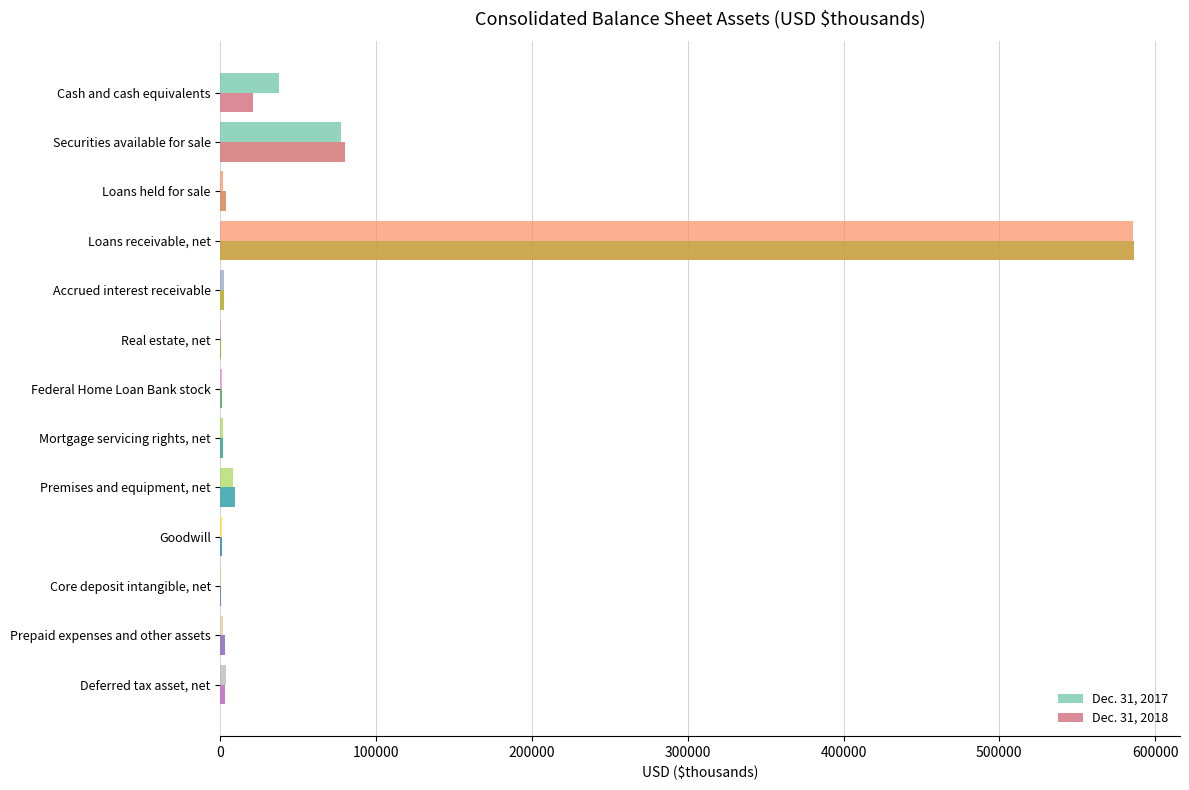

At which label does Dec. 31, 2017 reach its peak?

Loans receivable, net